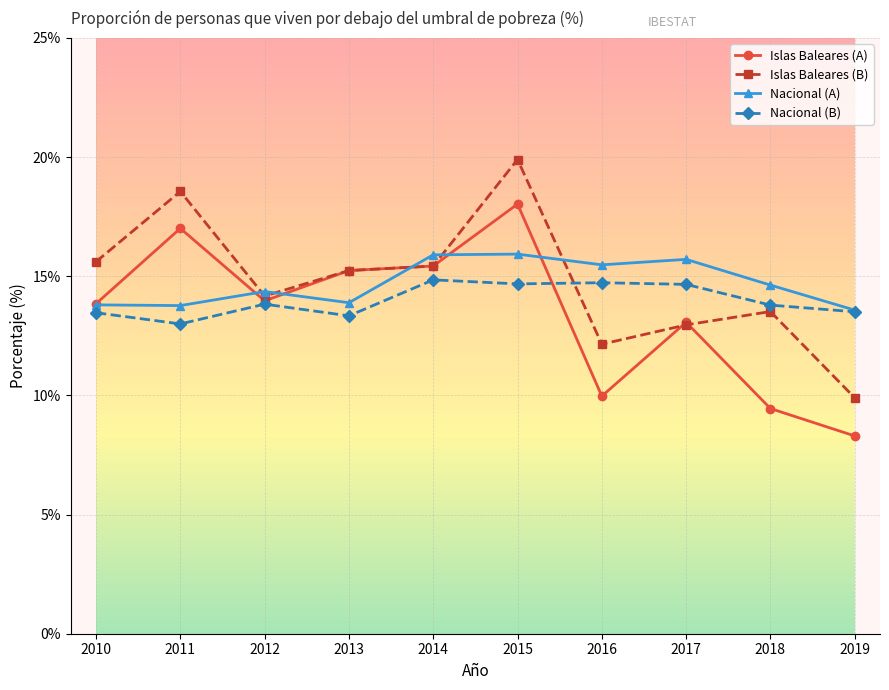

The Nacional (A) series shows 22.7 at 2012. True or false?

False